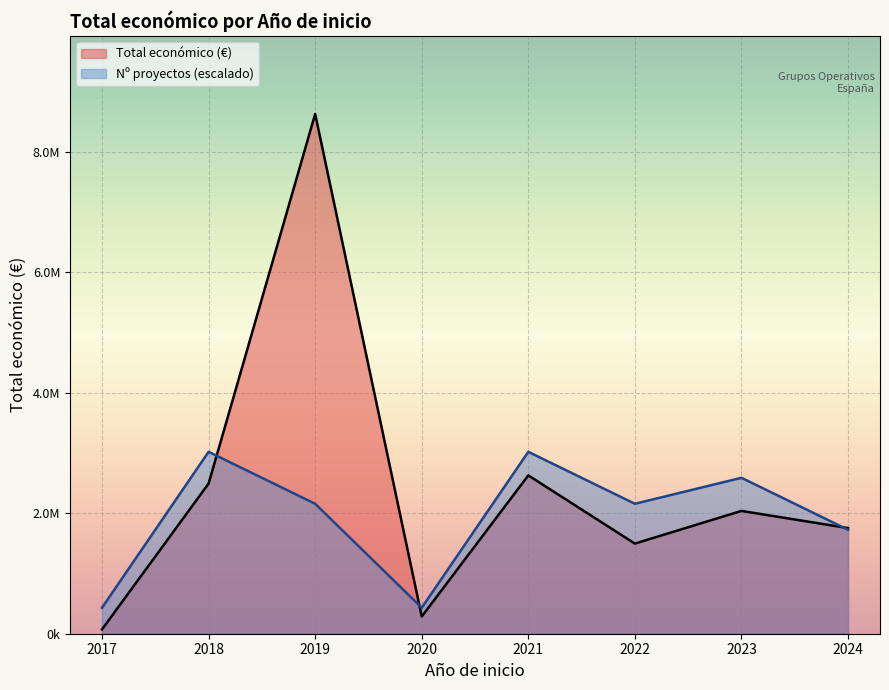

True or false: Total económico (€) has more than 1 points higher than both neighbors.

True